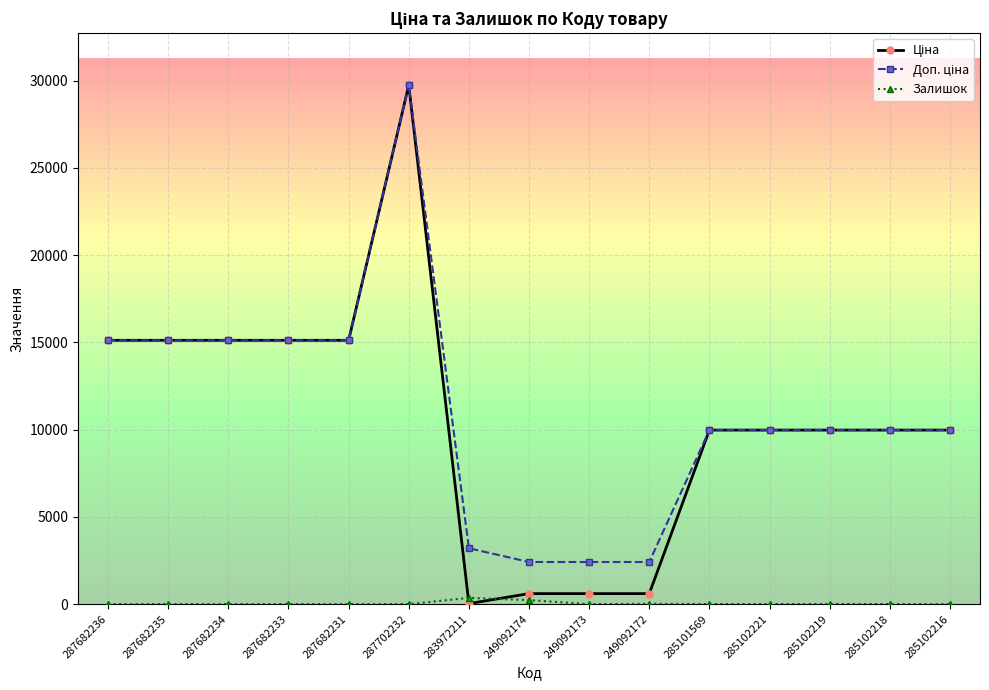

What is the total value across all series at 287682234?

30240.0